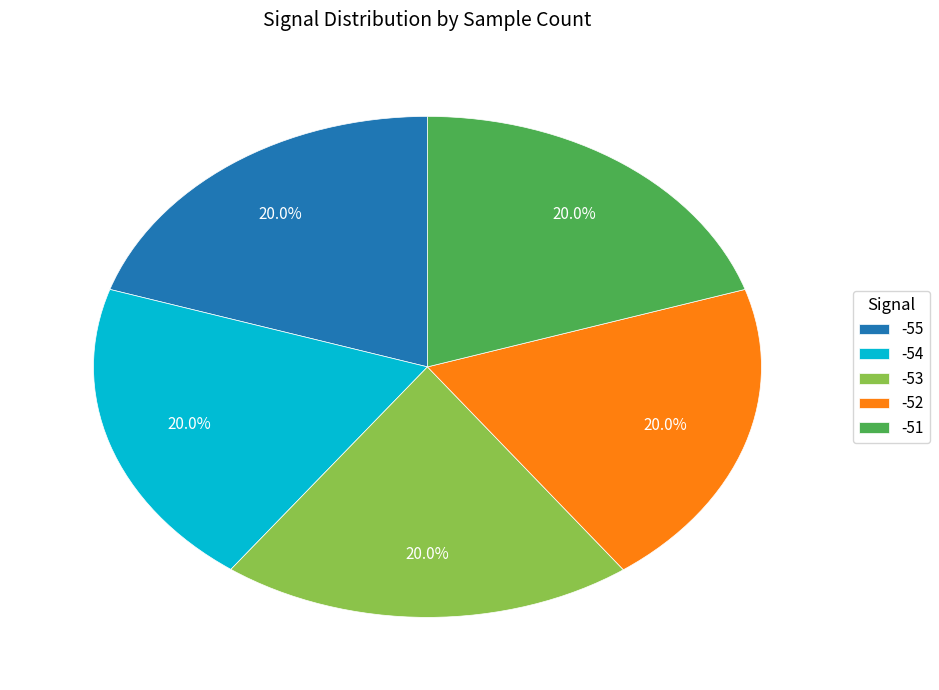

How many segments does this pie chart have?

5